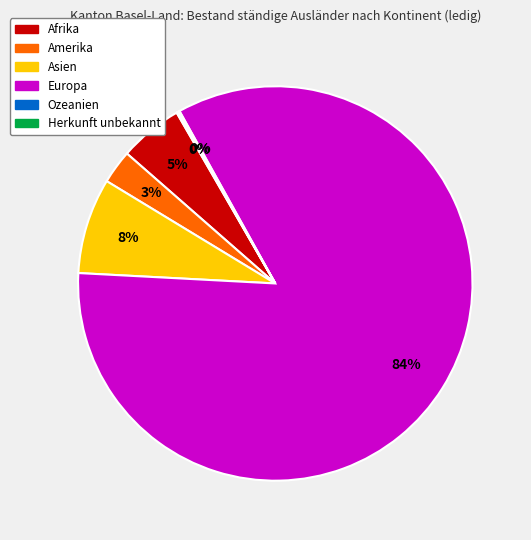

What percentage is the Asien slice, to the nearest percent?

8%